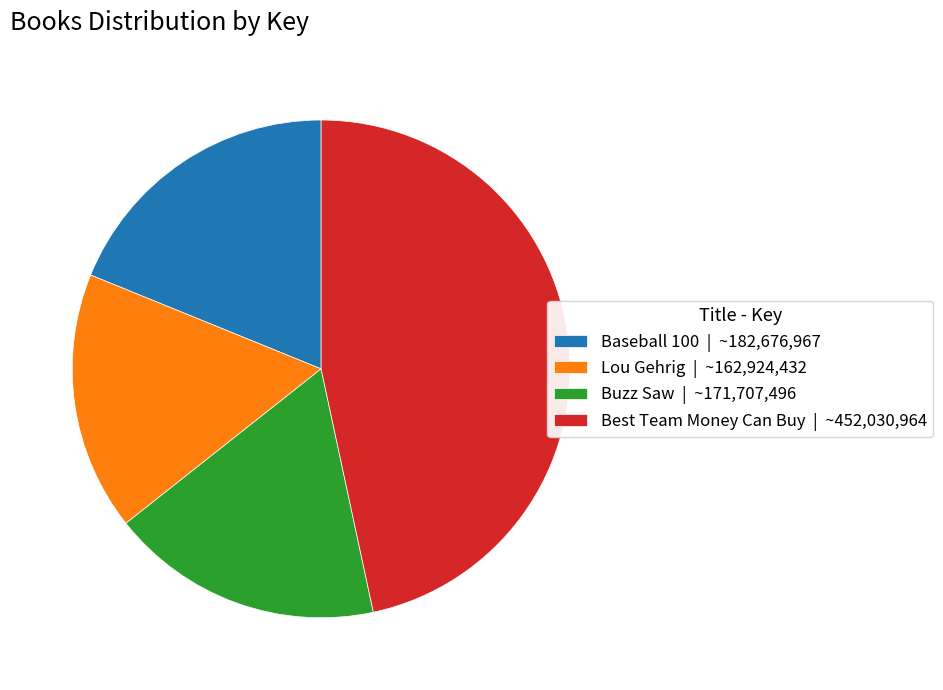

What is the smallest slice in the pie chart?

Lou Gehrig